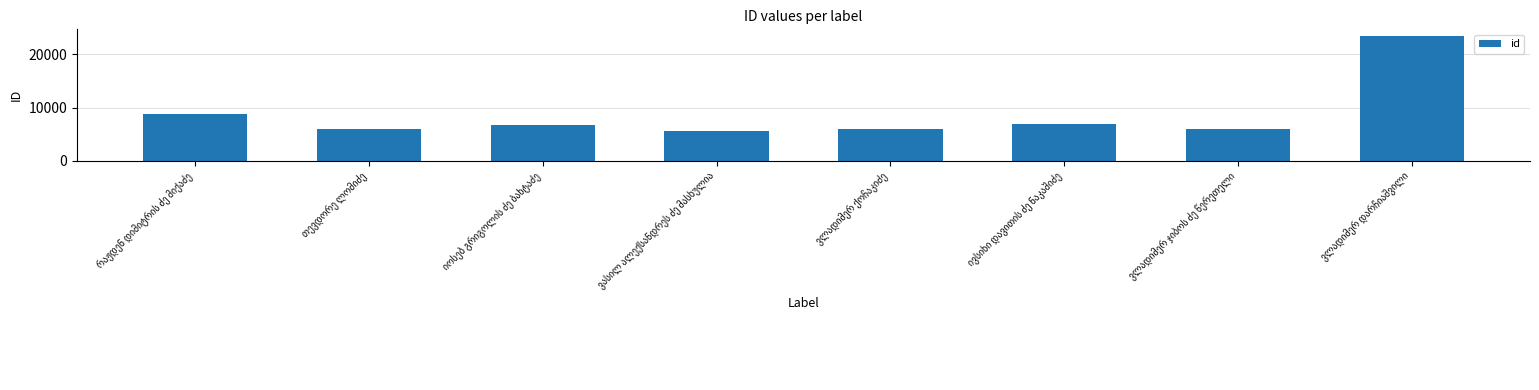

What is the average value?

8669